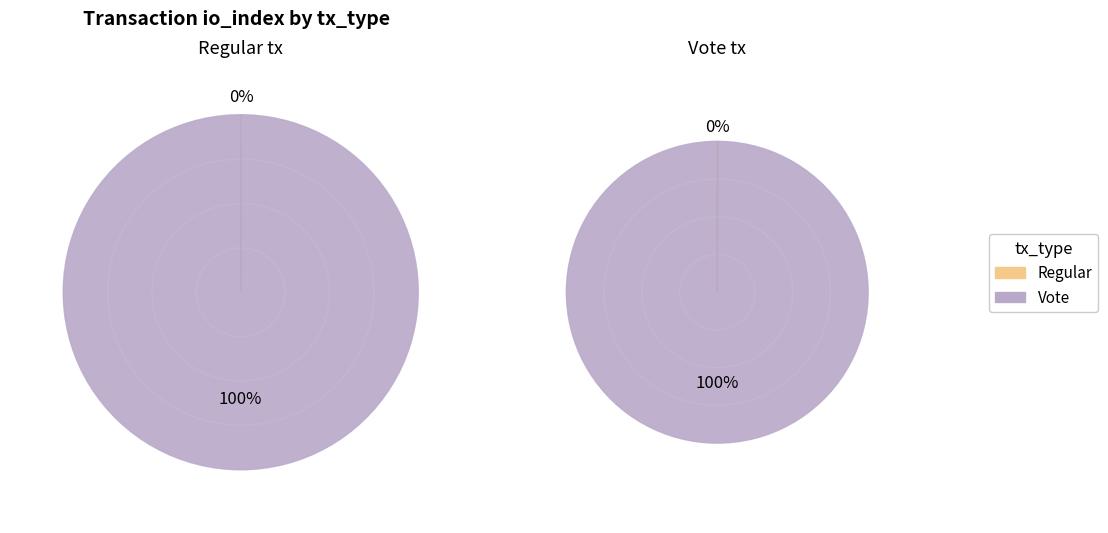

To the nearest percent, what is the difference between the largest and smallest slice percentages?

100%